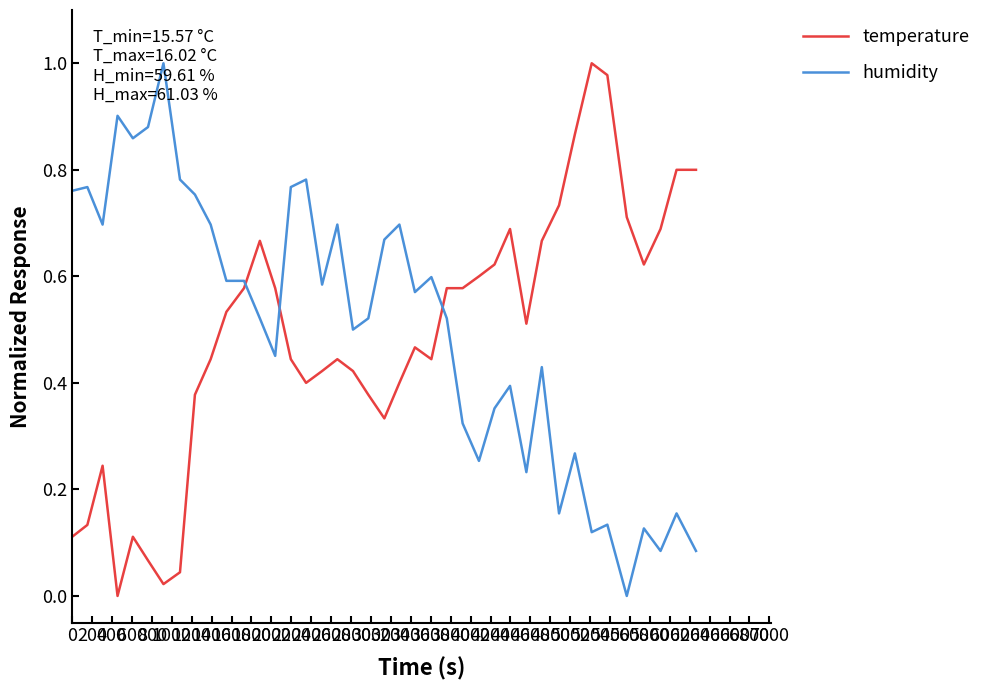

What are all the series names shown in the legend?

temperature, humidity